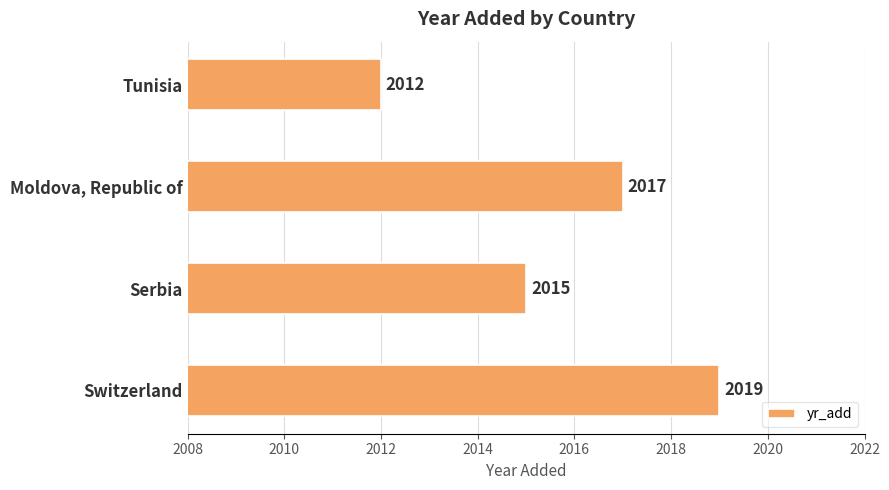

Reading top to bottom, extract all data points from this chart.

Tunisia=2012	Moldova, Republic of=2017	Serbia=2015	Switzerland=2019